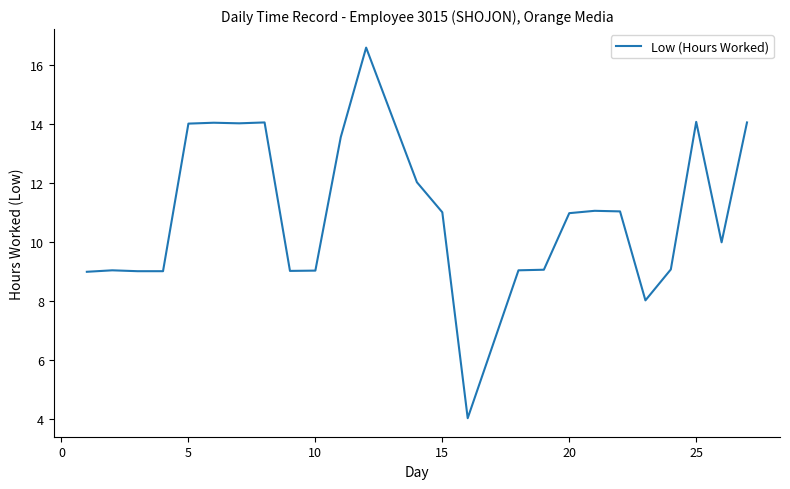

What is the difference between the maximum and minimum values?

12.6